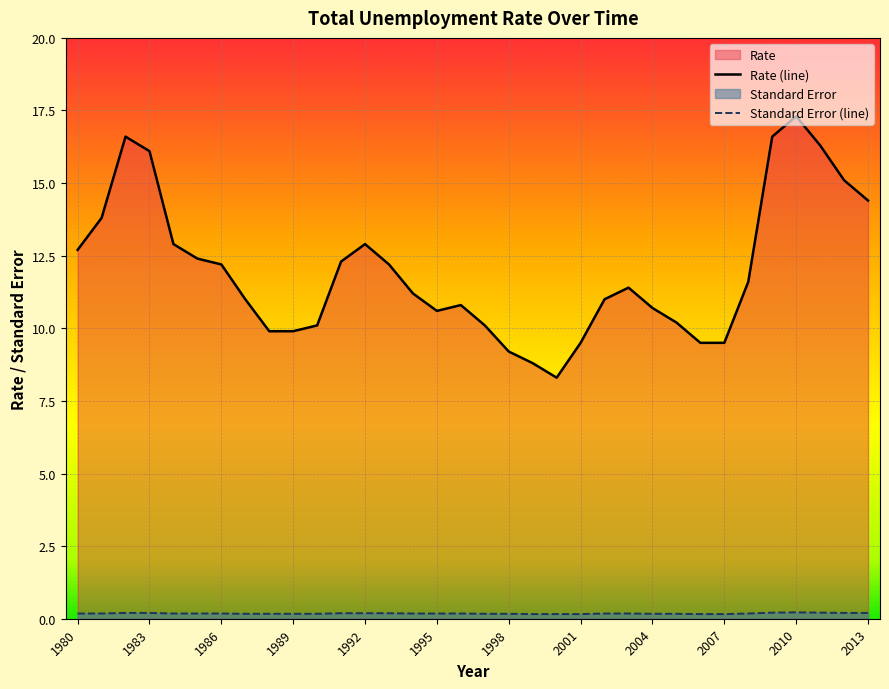

Rank the series at 1992 from highest to lowest value.

Rate (line), Standard Error (line)